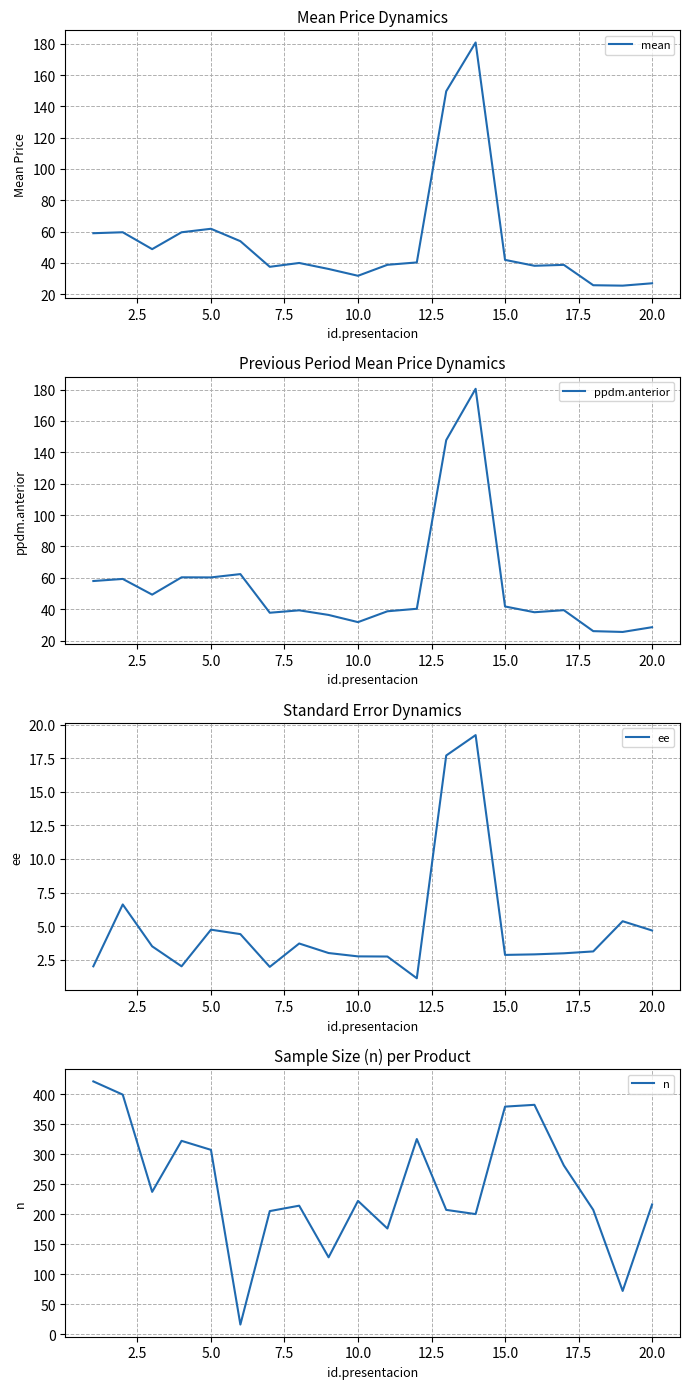

What is the smallest value displayed?

1.1